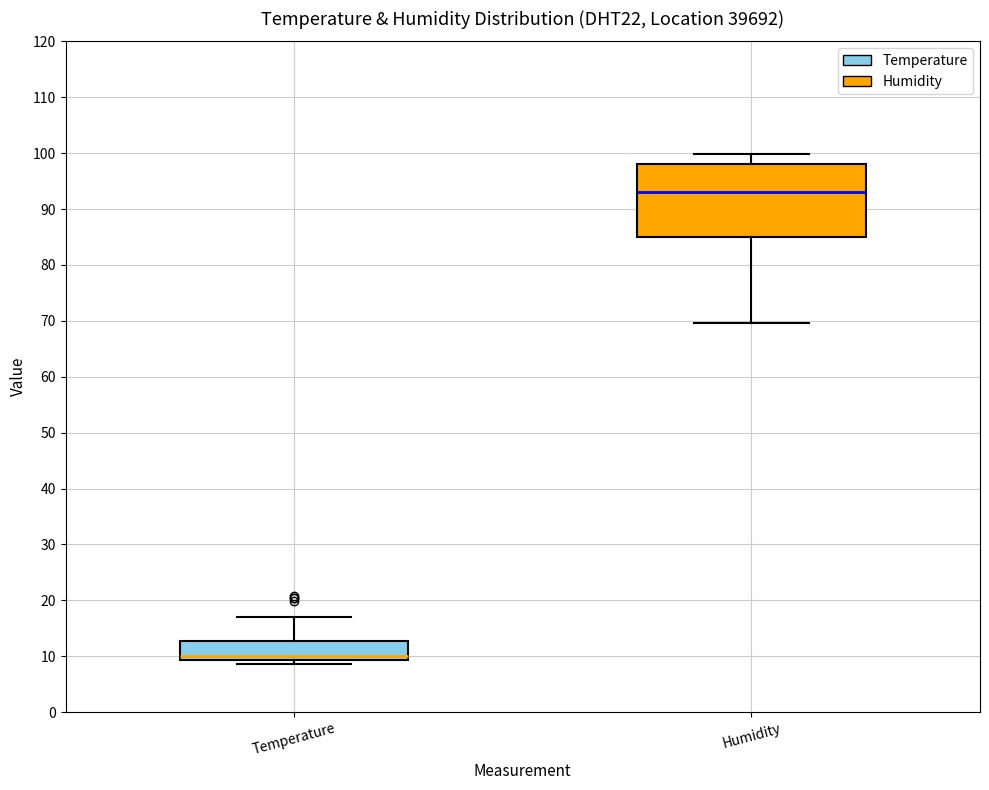

Which box has the lowest median line?

Temperature